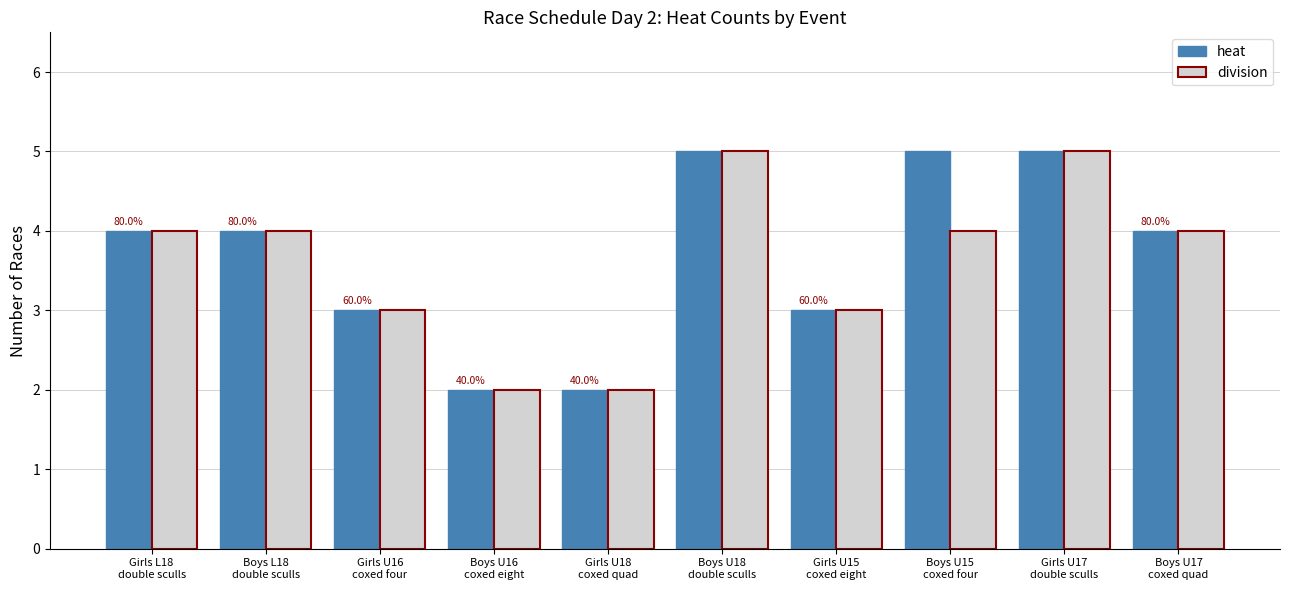

Does the chart contain any negative values?

No